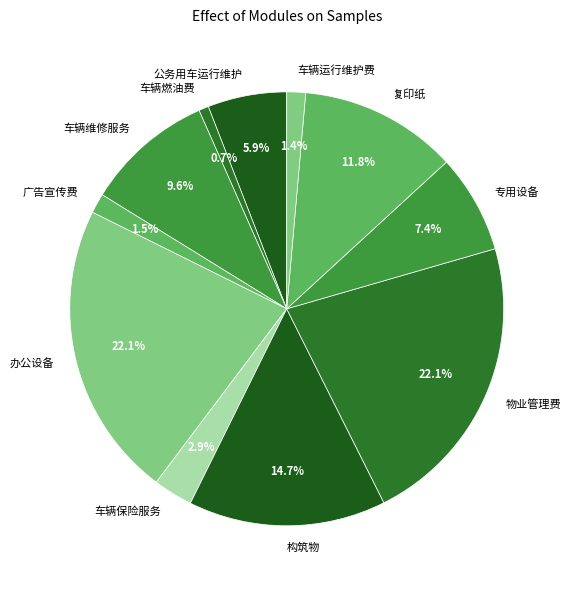

What percentage do 车辆保险服务 and 车辆维修服务 together represent?

12.5%